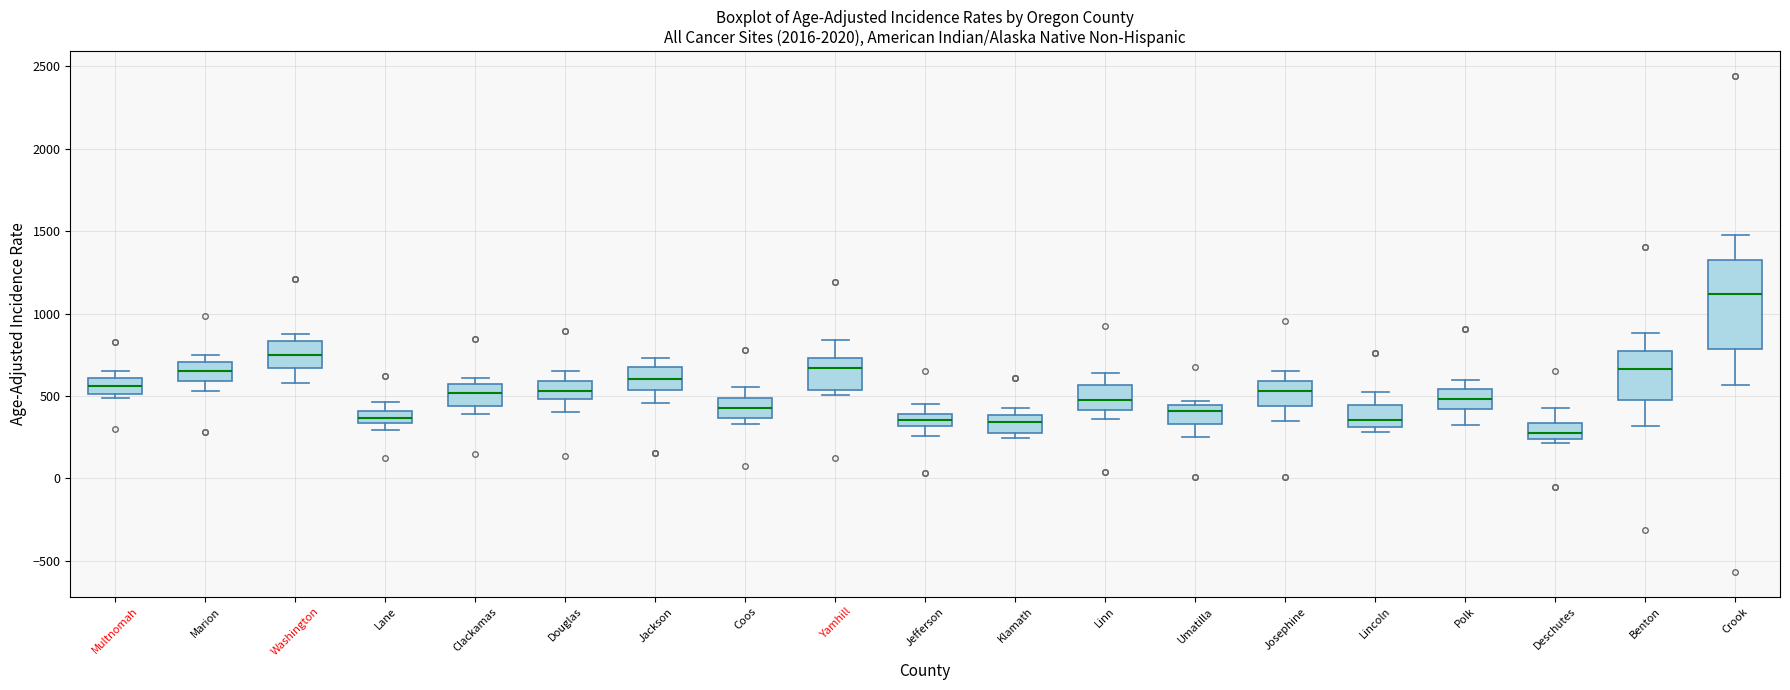

Which box has the highest median line?

Crook